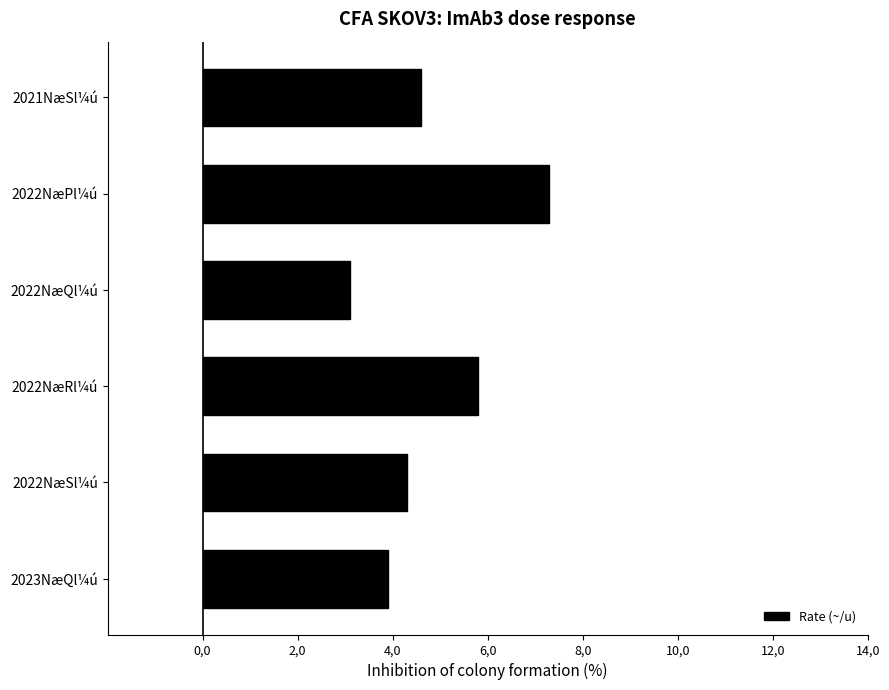

Rank the categories by value from lowest to highest.

2022NæQl¼ú, 2023NæQl¼ú, 2022NæSl¼ú, 2021NæSl¼ú, 2022NæRl¼ú, 2022NæPl¼ú